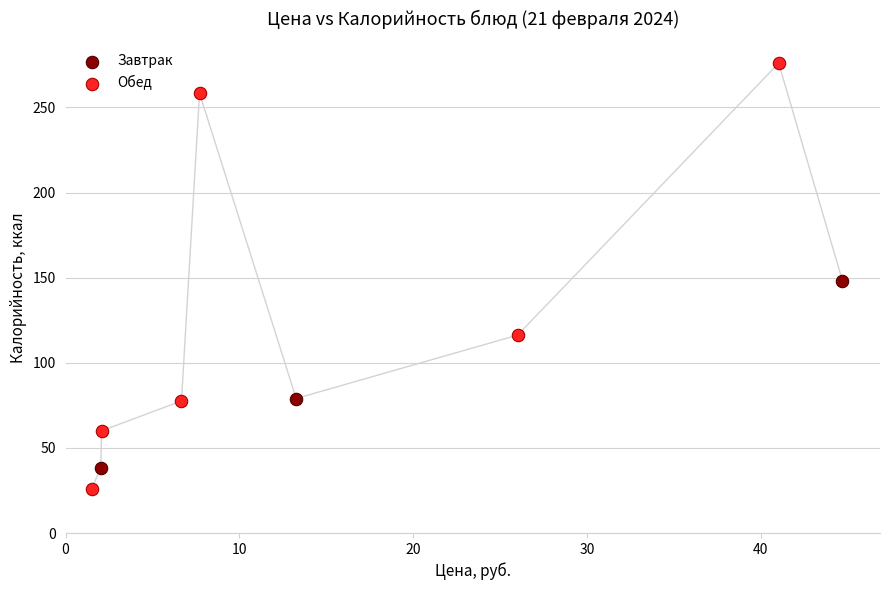

Which series reaches the maximum Y coordinate?

Обед